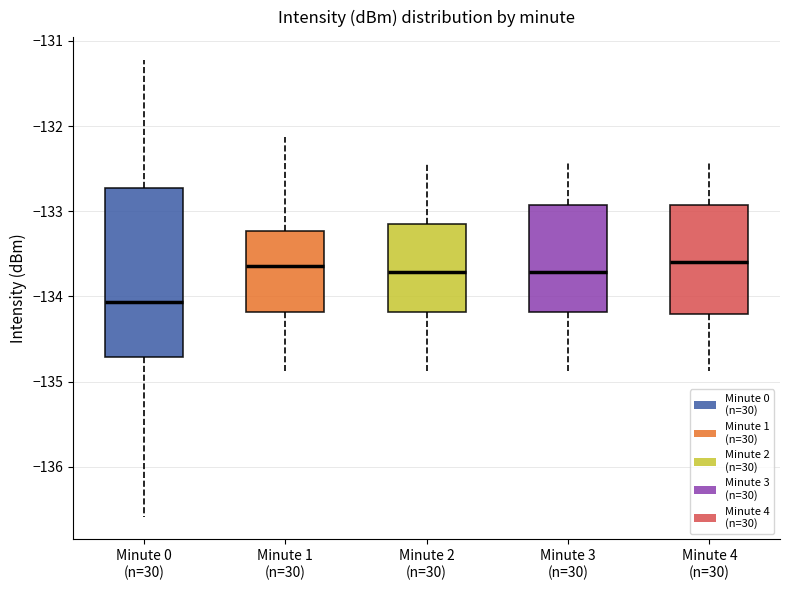

Reading left to right, read every box against the y-axis: the position of its median line, the range the box covers, and the ends of its whiskers. The values are not printed on the chart, so give them approximately, as read against the axis.

Minute 0 (n=30): median -134.1, box -134.7 to -132.7, whiskers -136.6 to -131.2
Minute 1 (n=30): median -133.6, box -134.2 to -133.2, whiskers -134.9 to -132.1
Minute 2 (n=30): median -133.7, box -134.2 to -133.1, whiskers -134.9 to -132.4
Minute 3 (n=30): median -133.7, box -134.2 to -132.9, whiskers -134.9 to -132.4
Minute 4 (n=30): median -133.6, box -134.2 to -132.9, whiskers -134.9 to -132.4